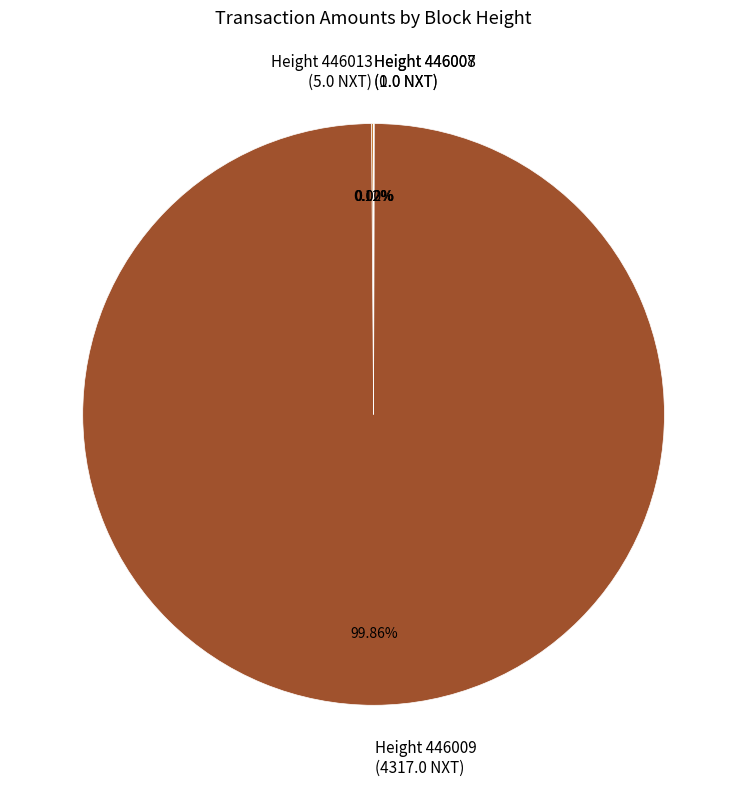

Does any single category account for the majority?

Yes